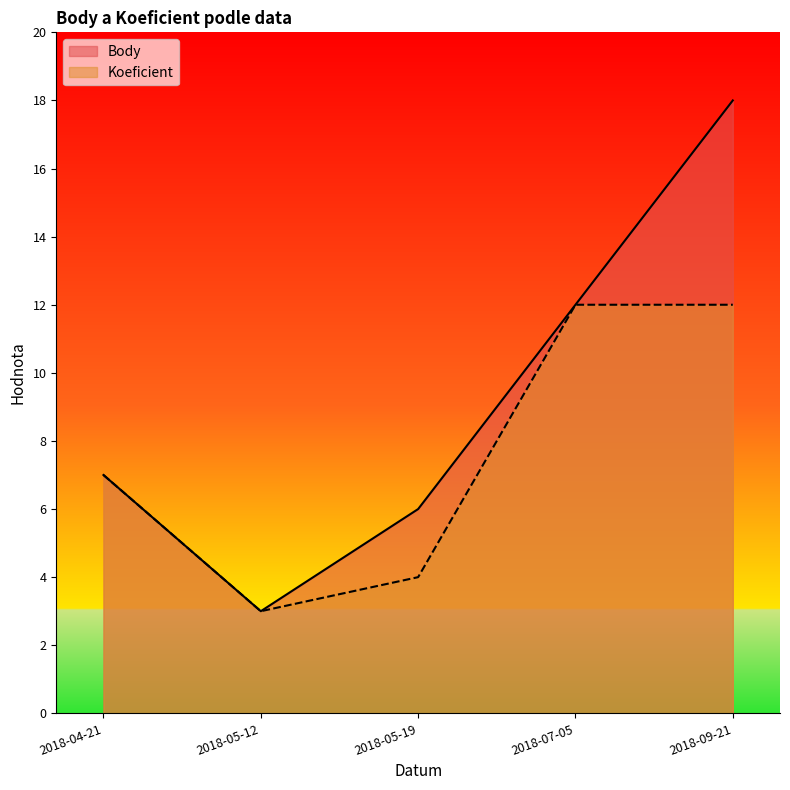

What is the difference between the maximum and second lowest values in the Koeficient series?

8